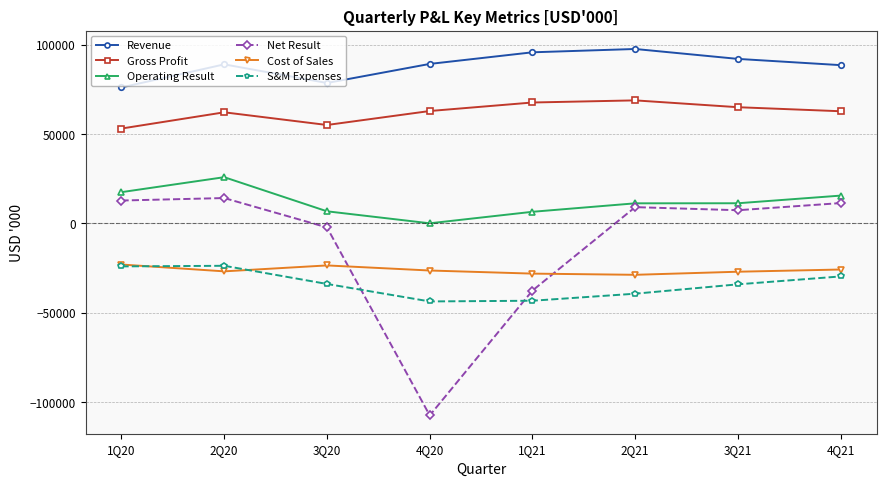

Which series has the largest range (max minus min)?

Net Result